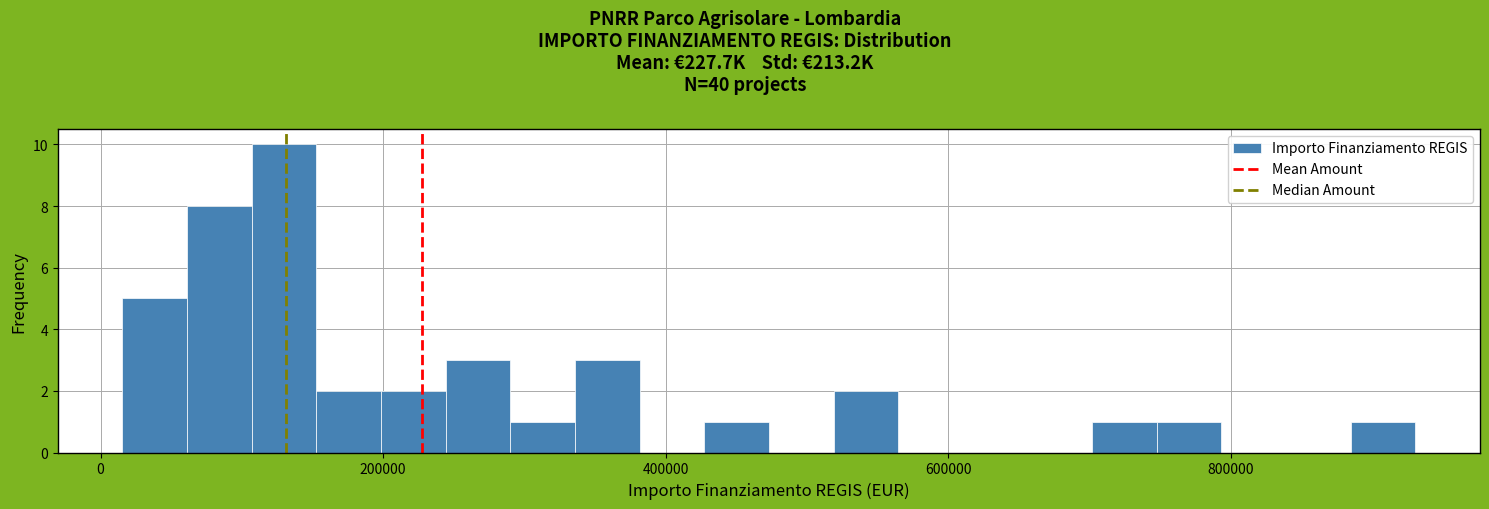

Around what value on the x-axis is the tallest bar? Give the approximate position of its centre, as read against the axis.

120000